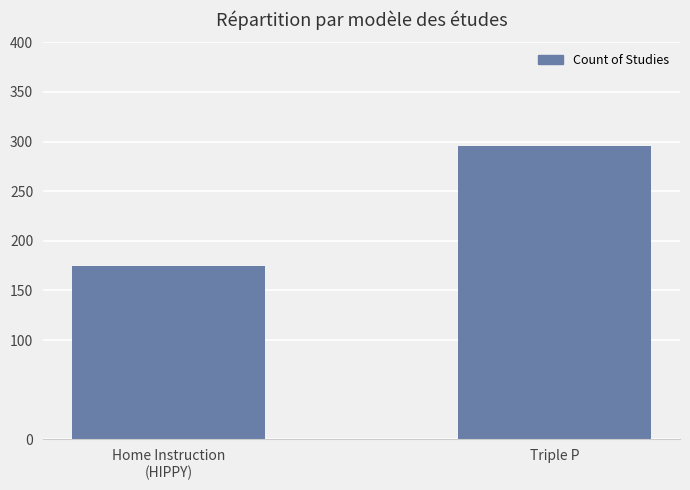

How many bars are there in total?

2